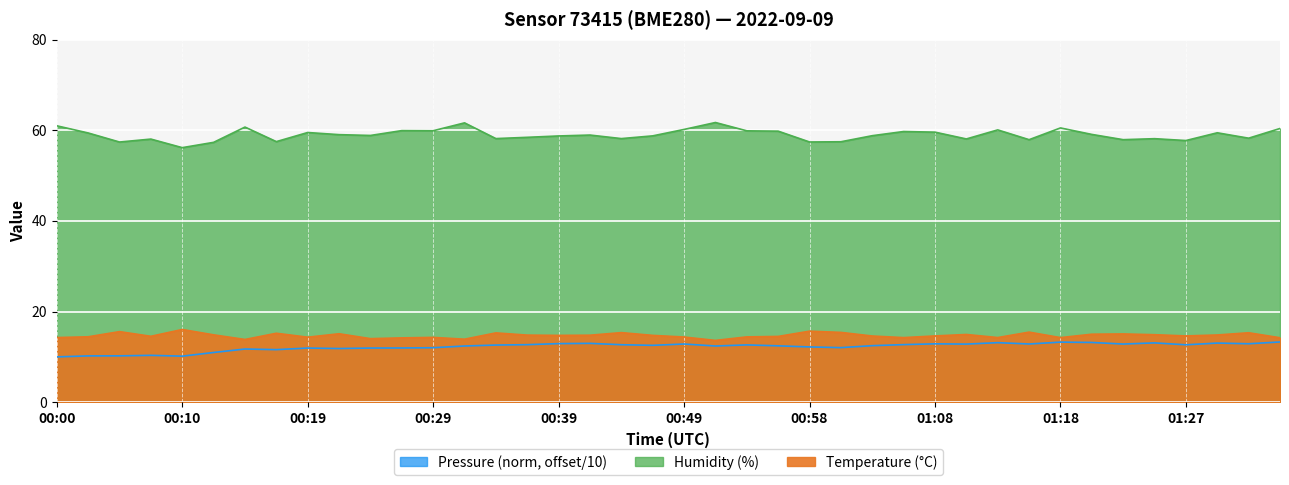

True or false: humidity and temperature intersect in this chart.

False